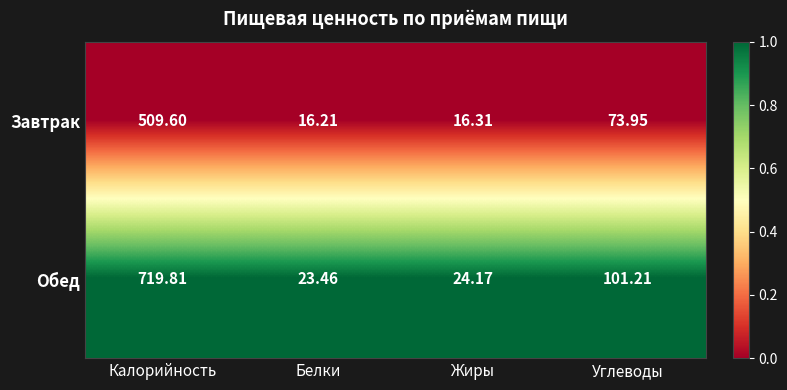

Which series has the widest spread of values?

Обед